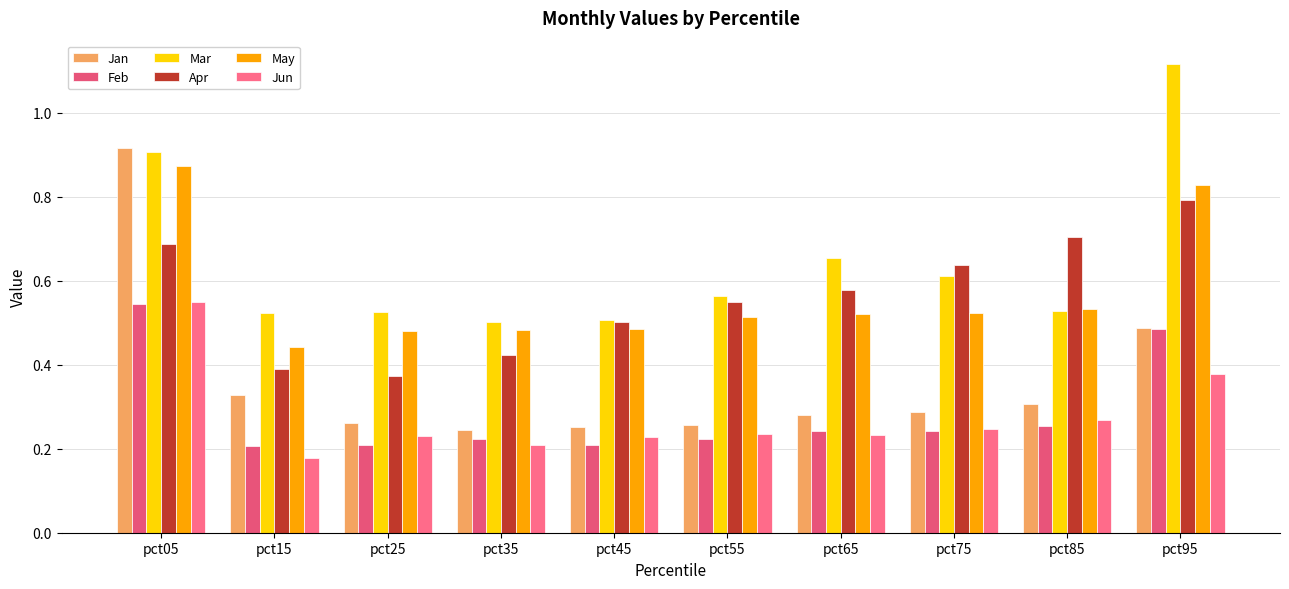

How many bars are there in total?

60